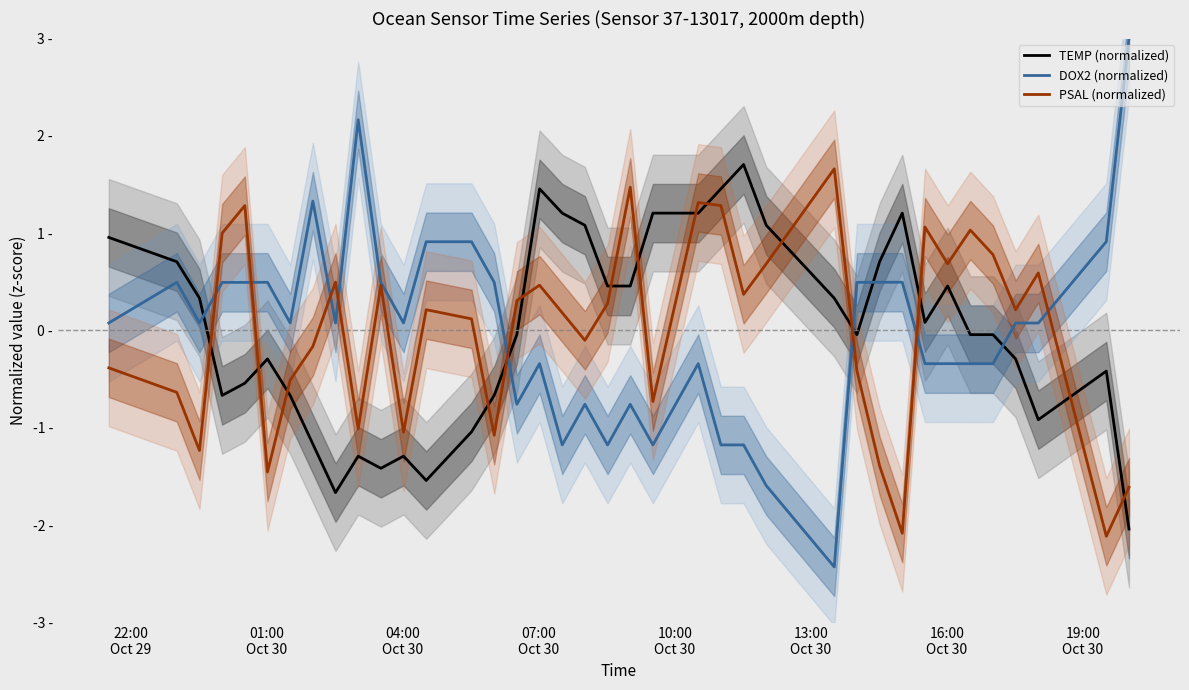

Does the chart display data point markers on the line(s)?

No